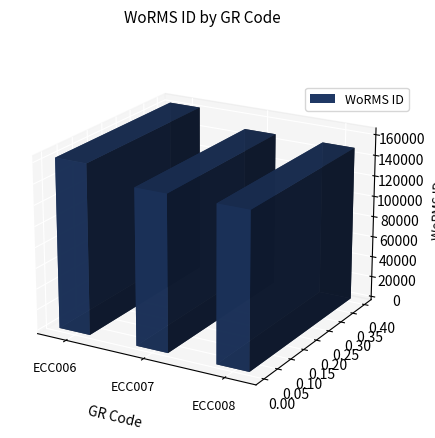

Read the value at ECC006.

163013